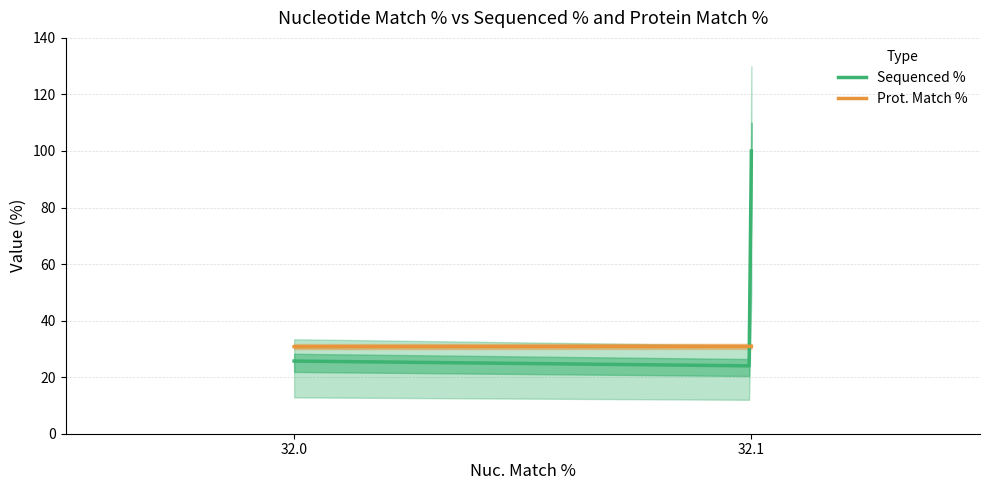

What is the value of the Prot. Match % point at the 4th from the left?

30.8